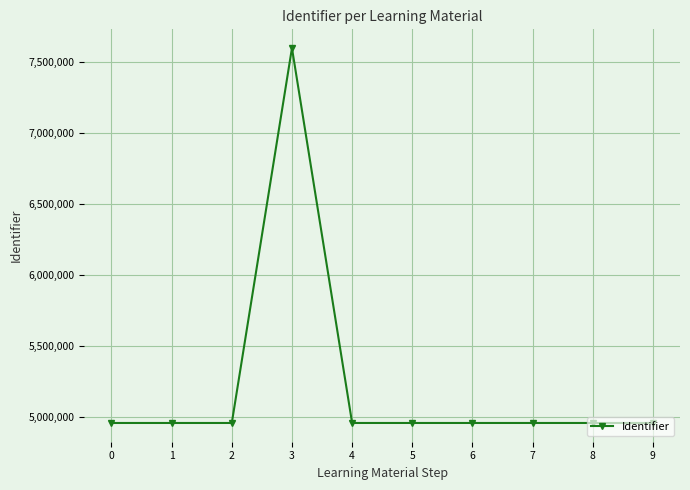

How many values are below 4956666?

5